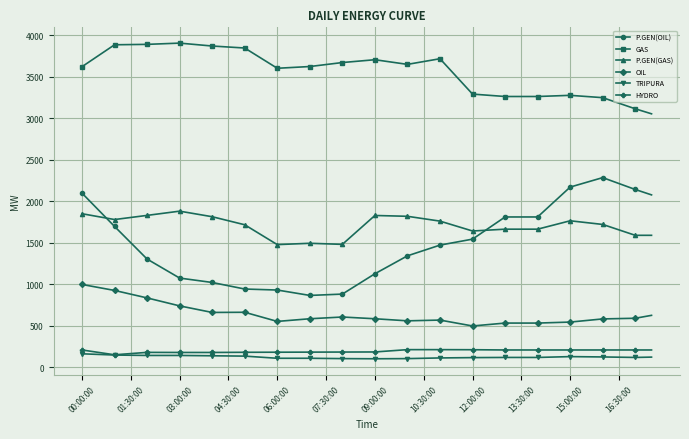

True or false: OIL and P.GEN(GAS) intersect in this chart.

False